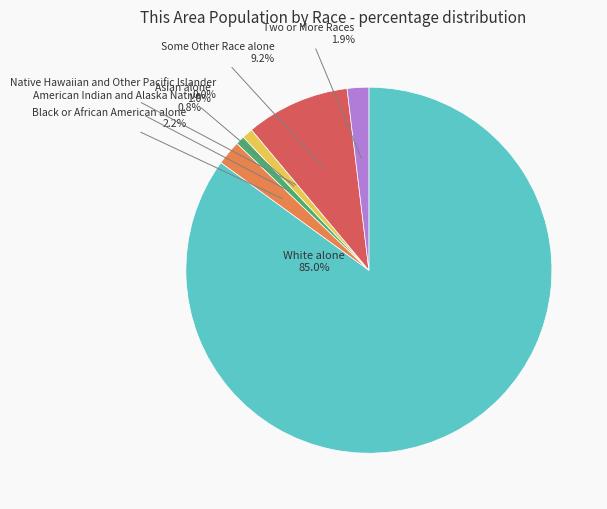

To the nearest percent, what is the difference between the largest and smallest slice percentages?

85%